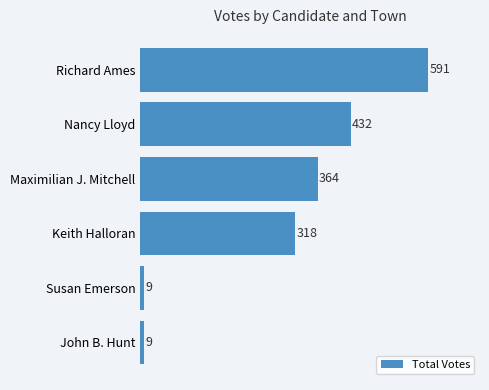

What is the difference between the maximum and minimum values?

582